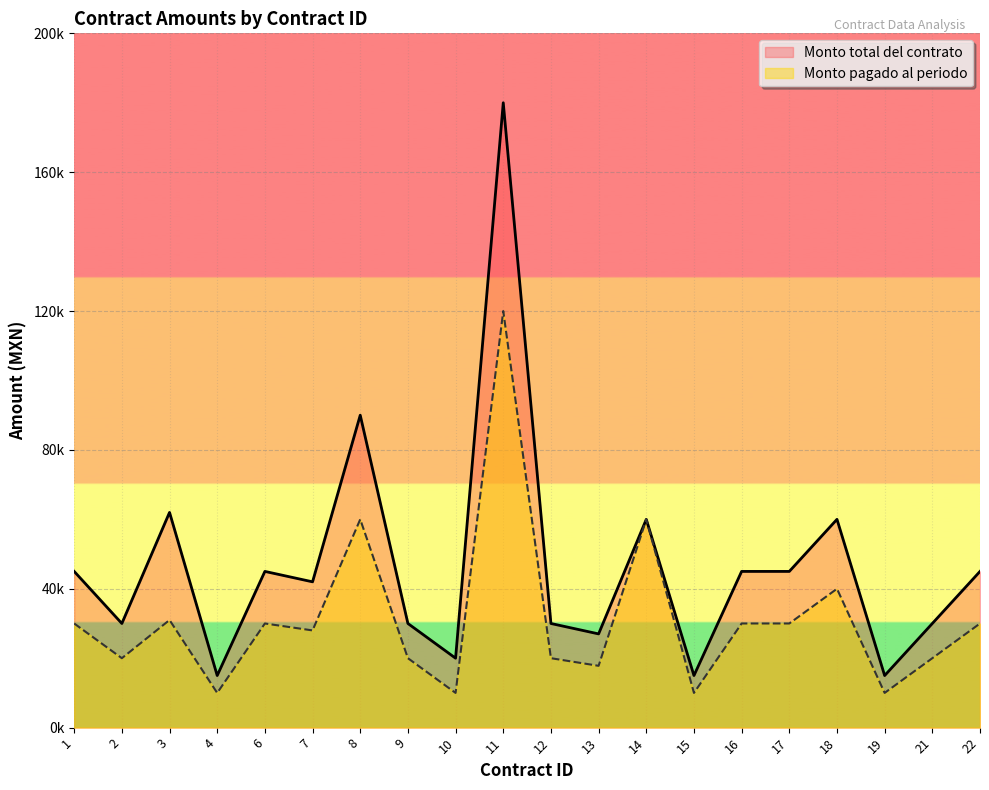

What is the difference between the second highest and minimum values in the Monto pagado al periodo series?

50000